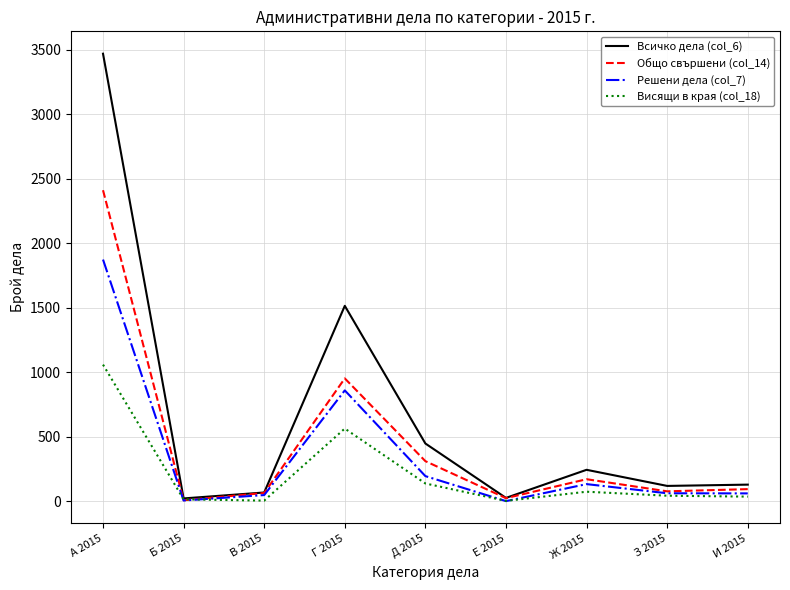

Is it true that Общо свършени (col_14) equals 3512 at А 2015?

False